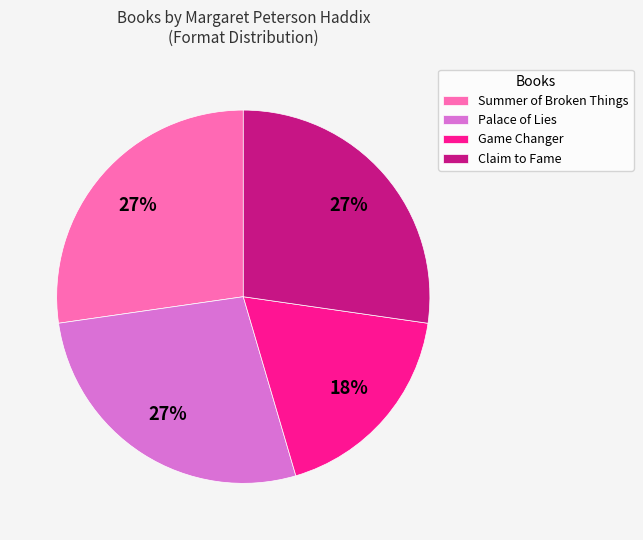

To the nearest percent, what is the average slice percentage?

25%